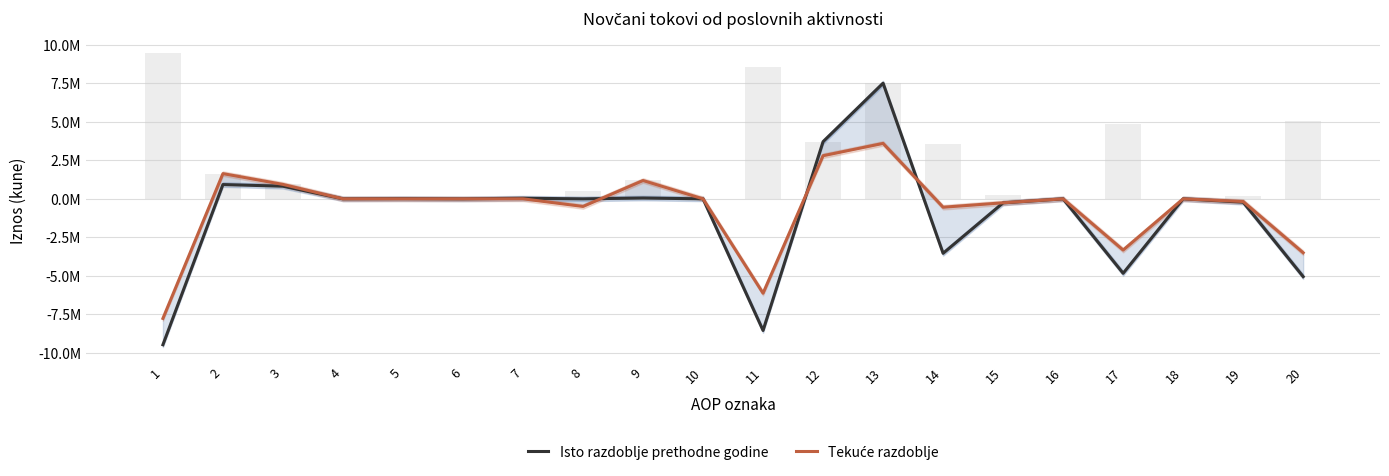

What is the value of the Isto razdoblje prethodne godine bar at the 15th from the left?

-261470